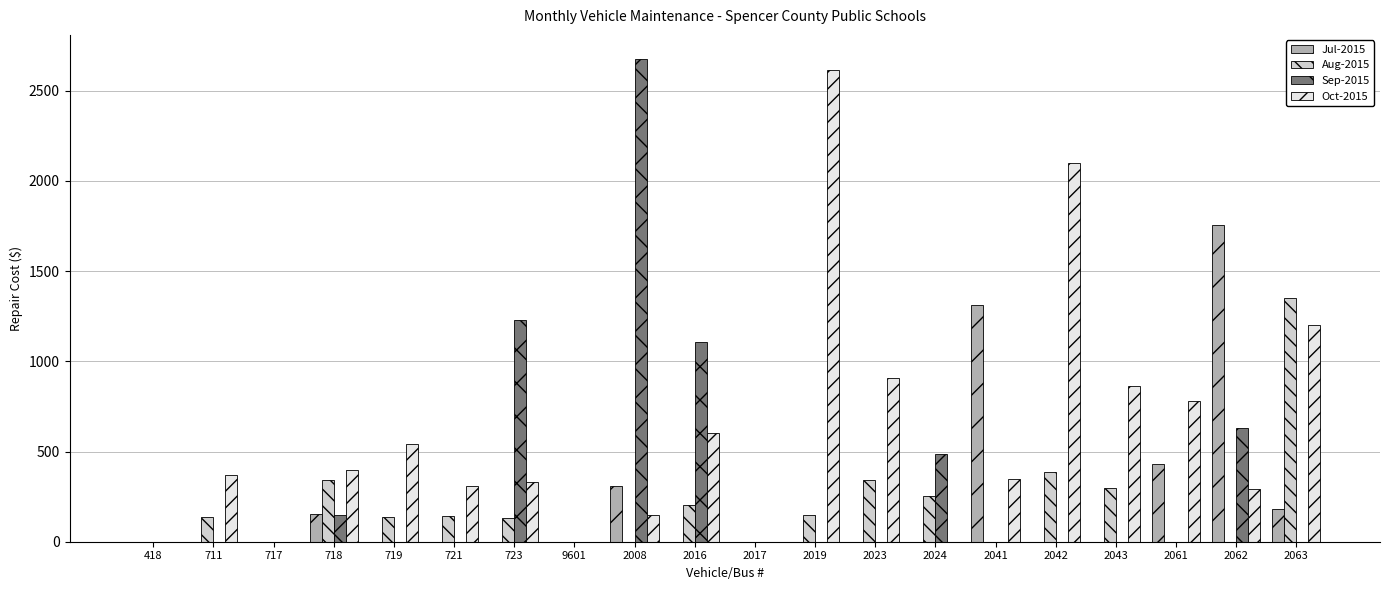

True or false: Jul-2015 has a value of 690 at 2061.

False